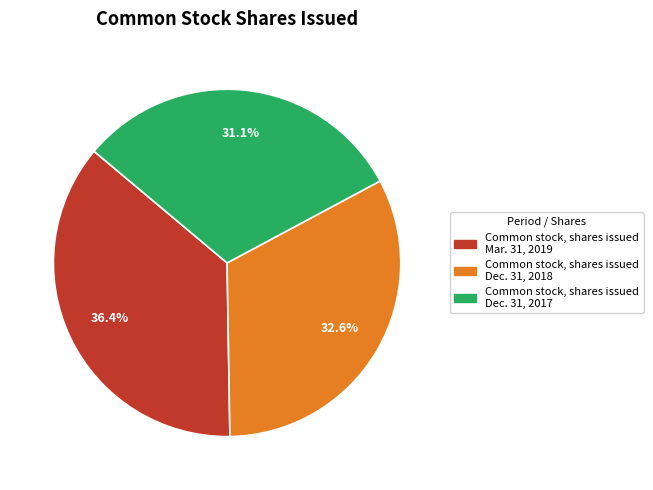

Which has a higher value, Common stock, shares issued Mar. 31, 2019 or Common stock, shares issued Dec. 31, 2017?

Common stock, shares issued Mar. 31, 2019